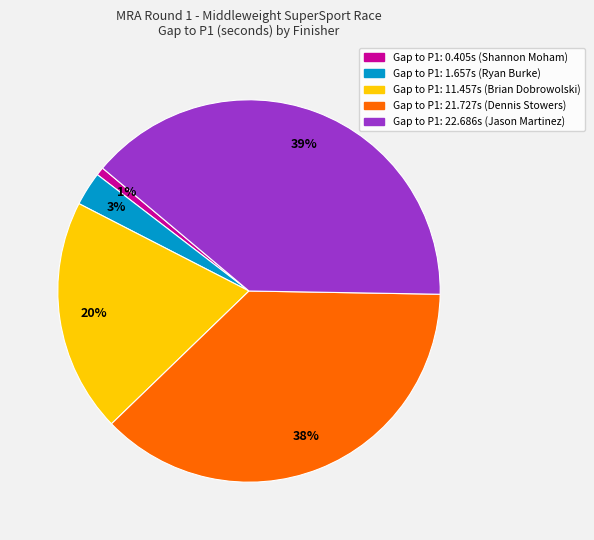

To the nearest percent, what percentage of the pie is Gap to P1: 21.727s (Dennis Stowers)?

38%